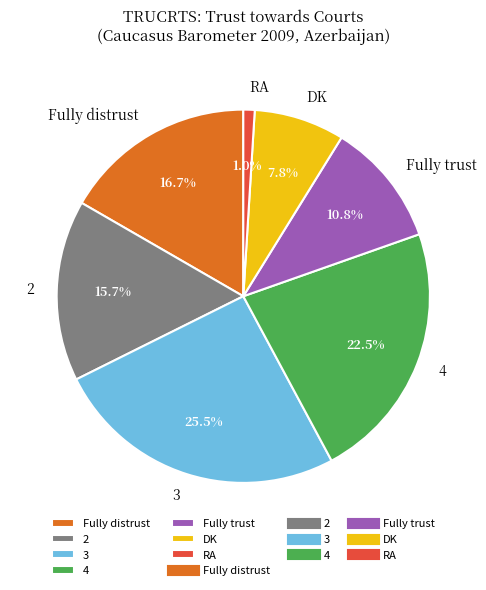

Is it true that 2 is 16% of the pie?

True